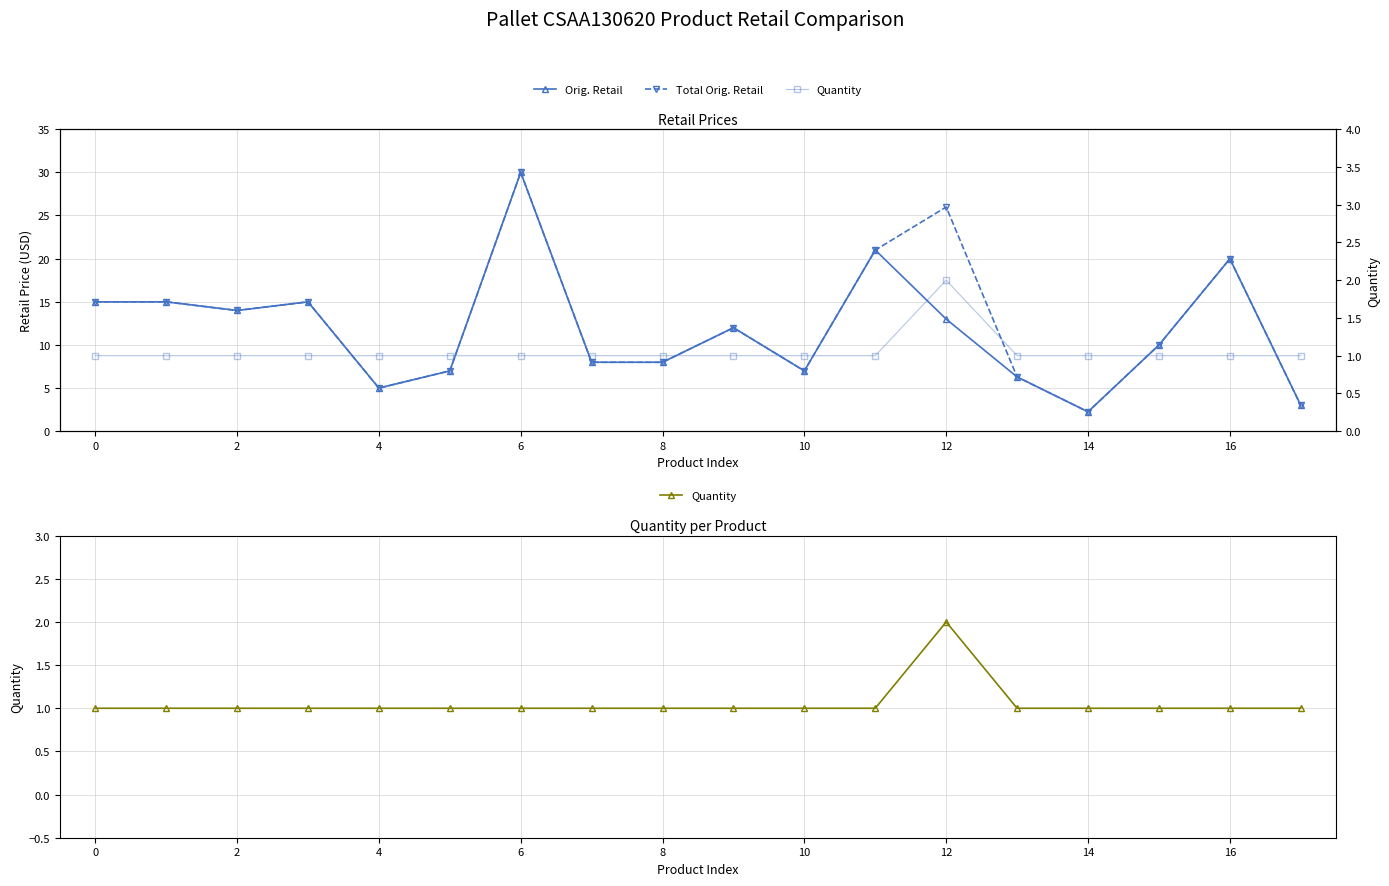

True or false: Total Orig. Retail and Orig. Retail intersect in this chart.

False